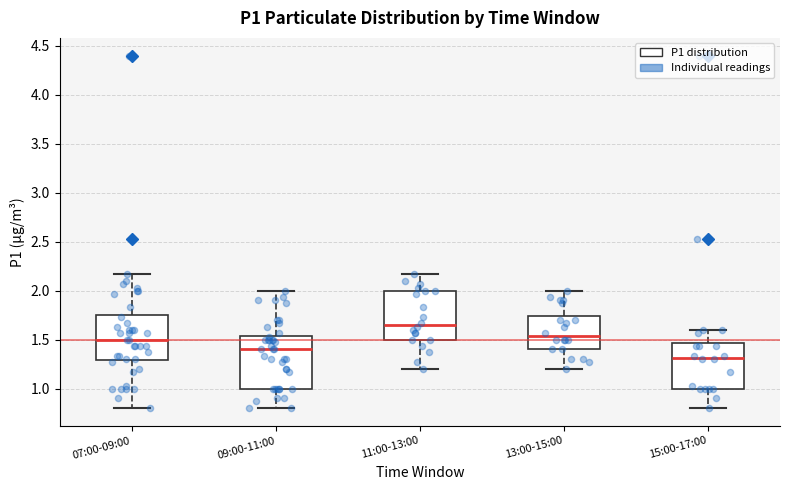

Where does the upper whisker of the box for 11:00-13:00 end on the y-axis? The values are not printed on the chart, so give them approximately, as read against the axis.

2.15